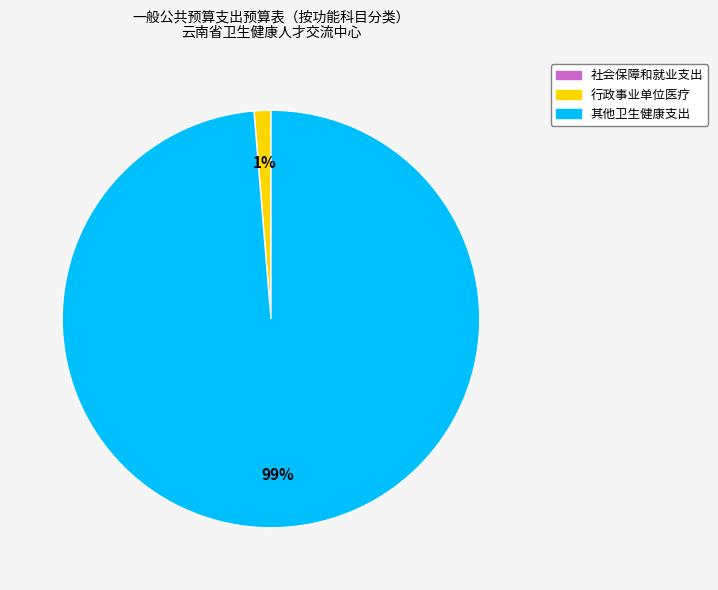

To the nearest percent, what portion does 其他卫生健康支出 represent?

99%